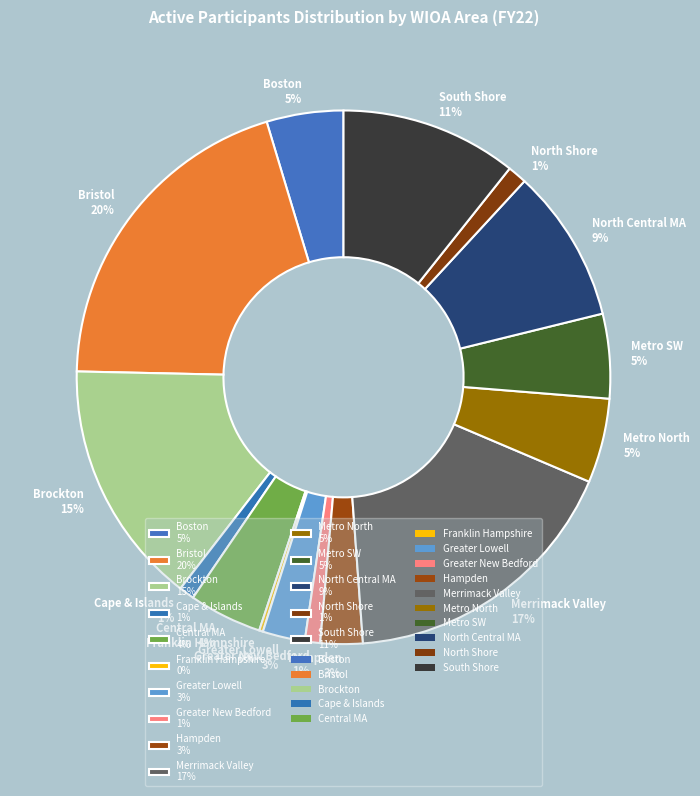

To the nearest percent, what portion does Central MA represent?

4%